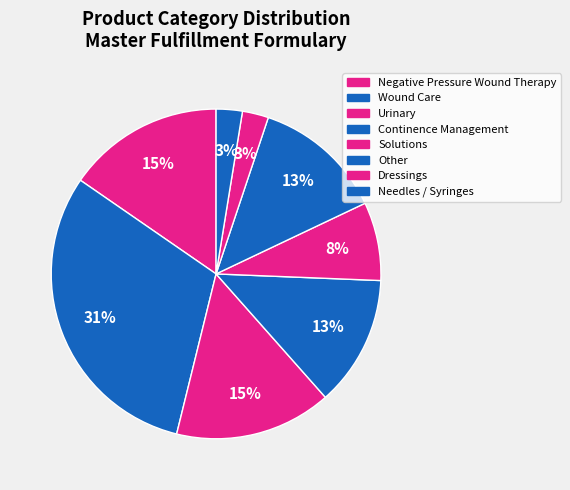

What is the ratio of the value at Urinary to the value at Negative Pressure Wound Therapy?

1.0